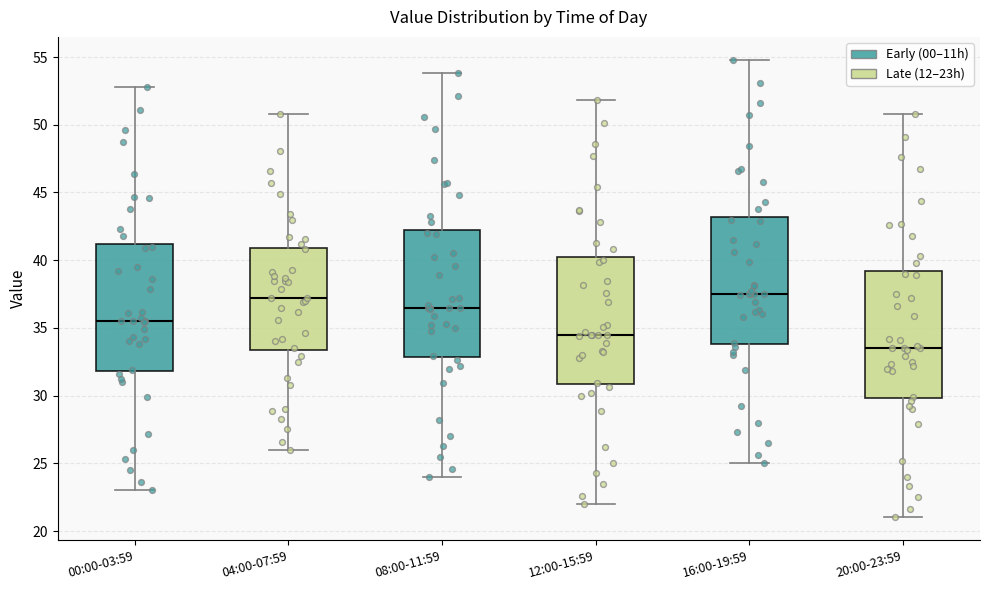

Where does the lower whisker of the box for 16:00-19:59 end on the y-axis? The values are not printed on the chart, so give them approximately, as read against the axis.

25.0